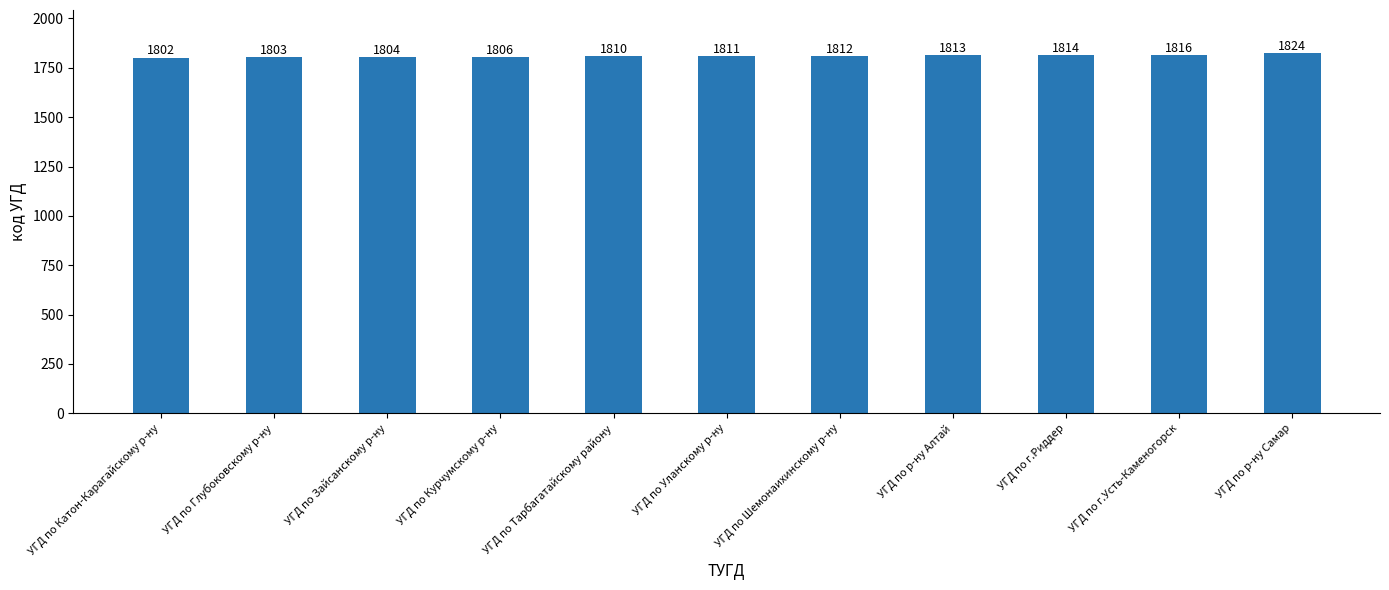

What position from the right is УГД по Зайсанскому р-ну?

9